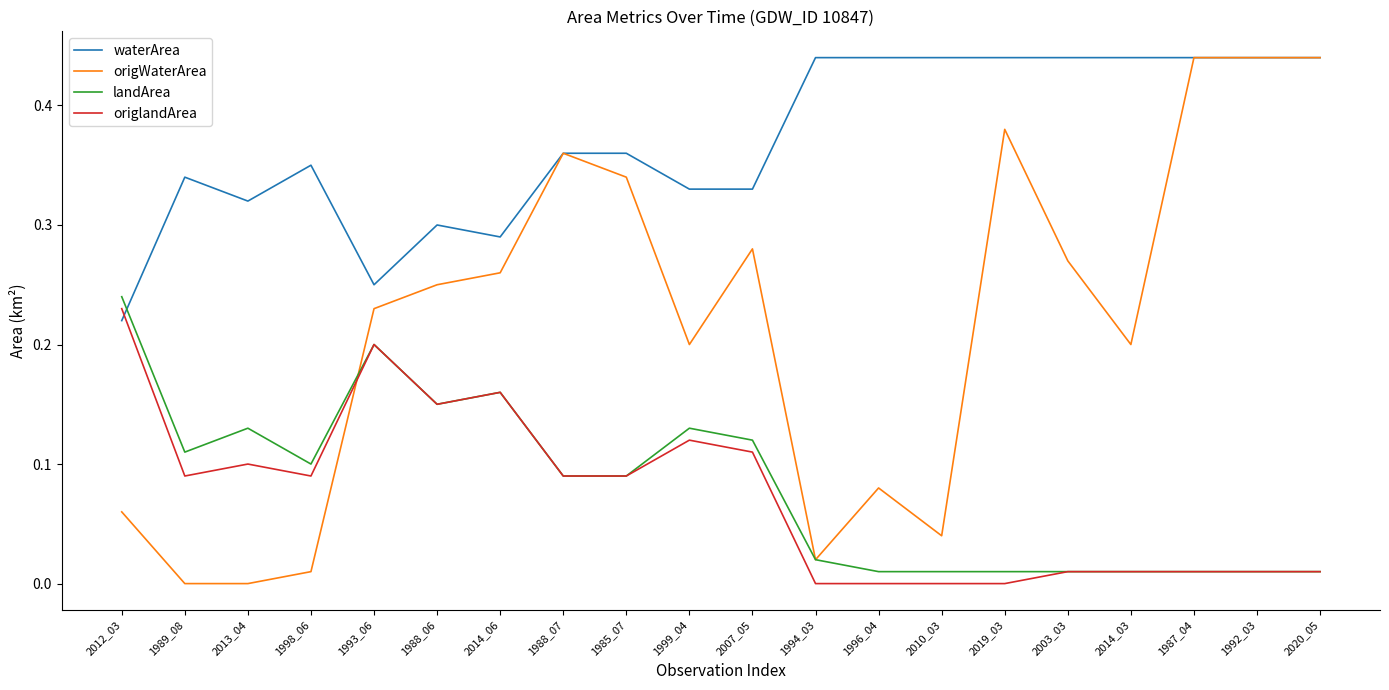

What is the total value across all series at 2003_03?

0.7